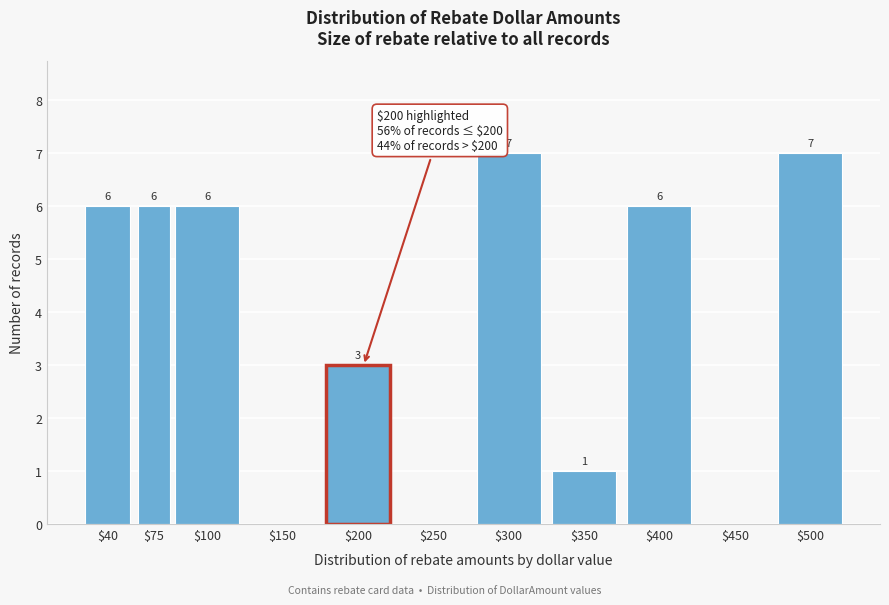

How many values are between 0 and 6?

9